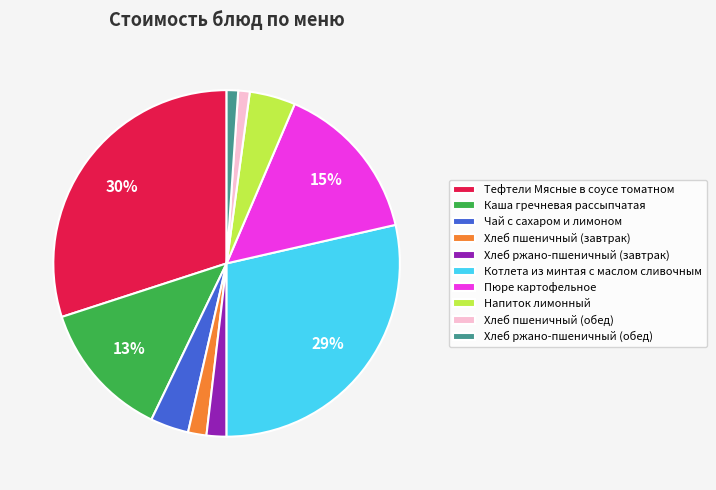

What is the largest slice in the pie chart?

Тефтели Мясные в соусе томатном